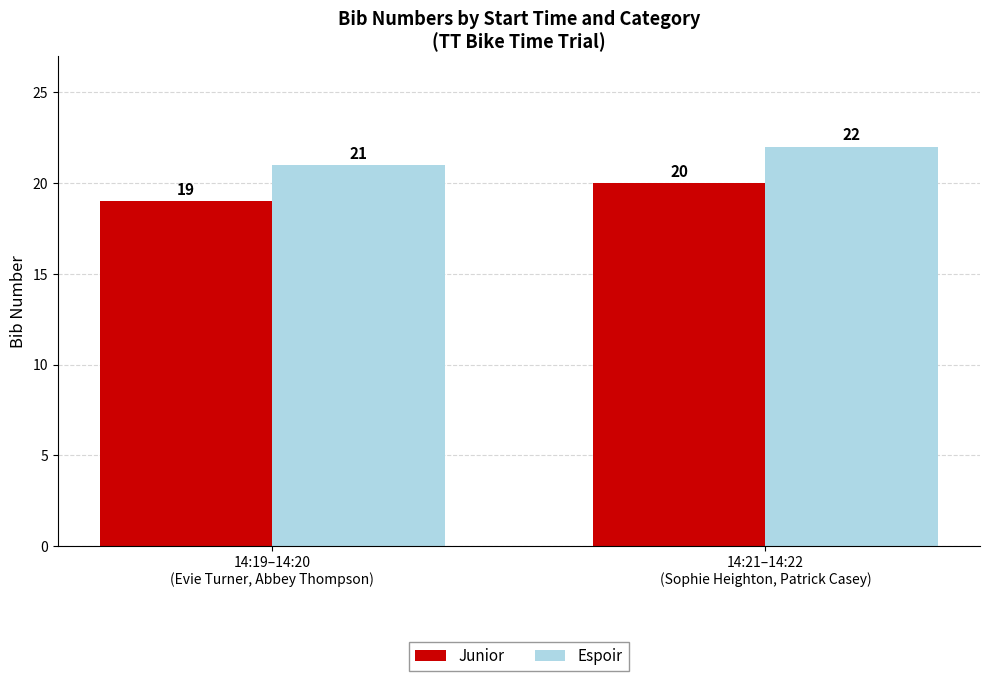

At how many categories does at least one series exceed 20?

2